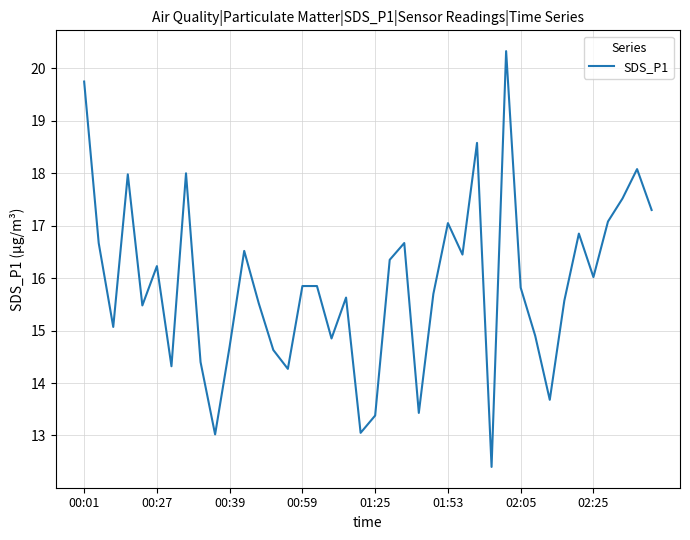

How many lines are shown in the chart?

1